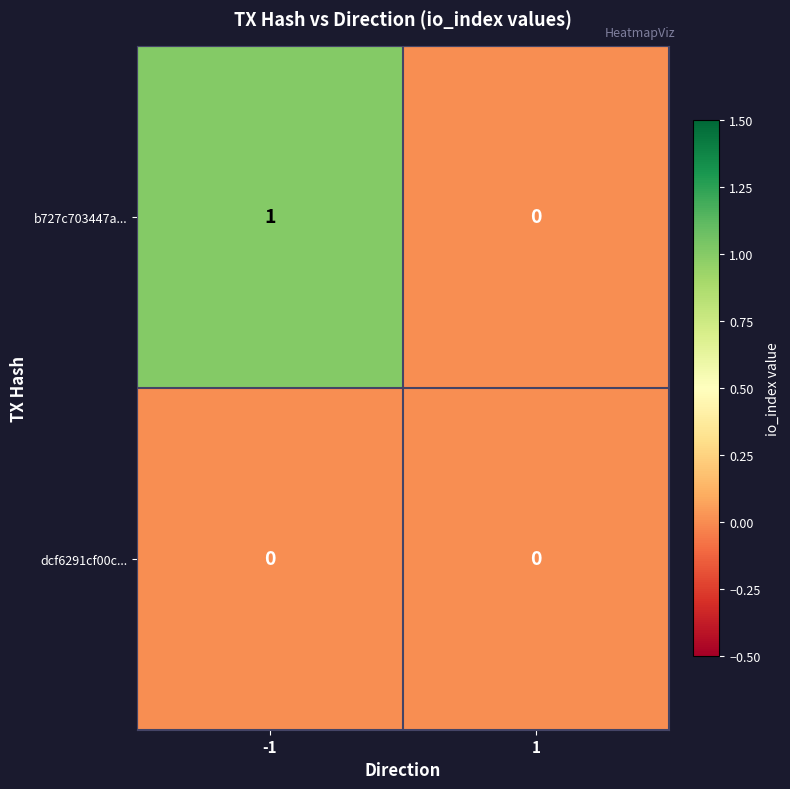

Reading right to left, transcribe all the data shown in this chart.

b727c703447a...: 0	1
dcf6291cf00c...: 0	0